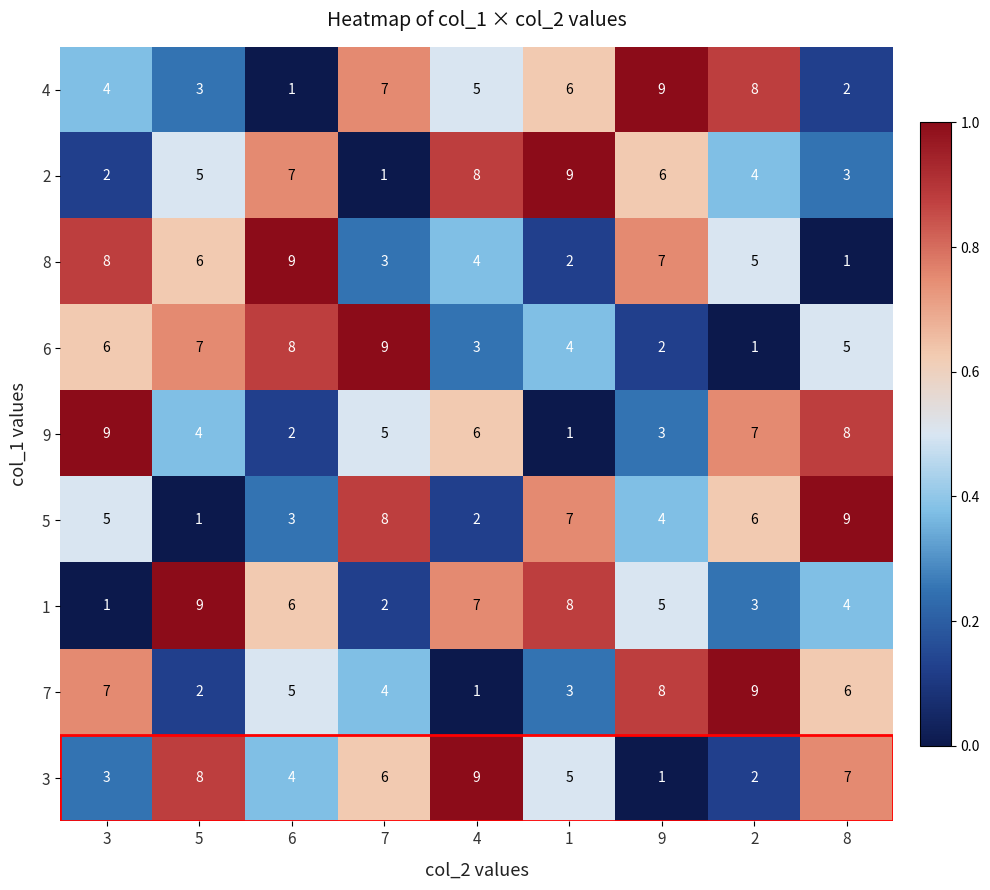

Rank the series at 6 from highest to lowest value.

8, 6, 2, 1, 7, 3, 5, 9, 4